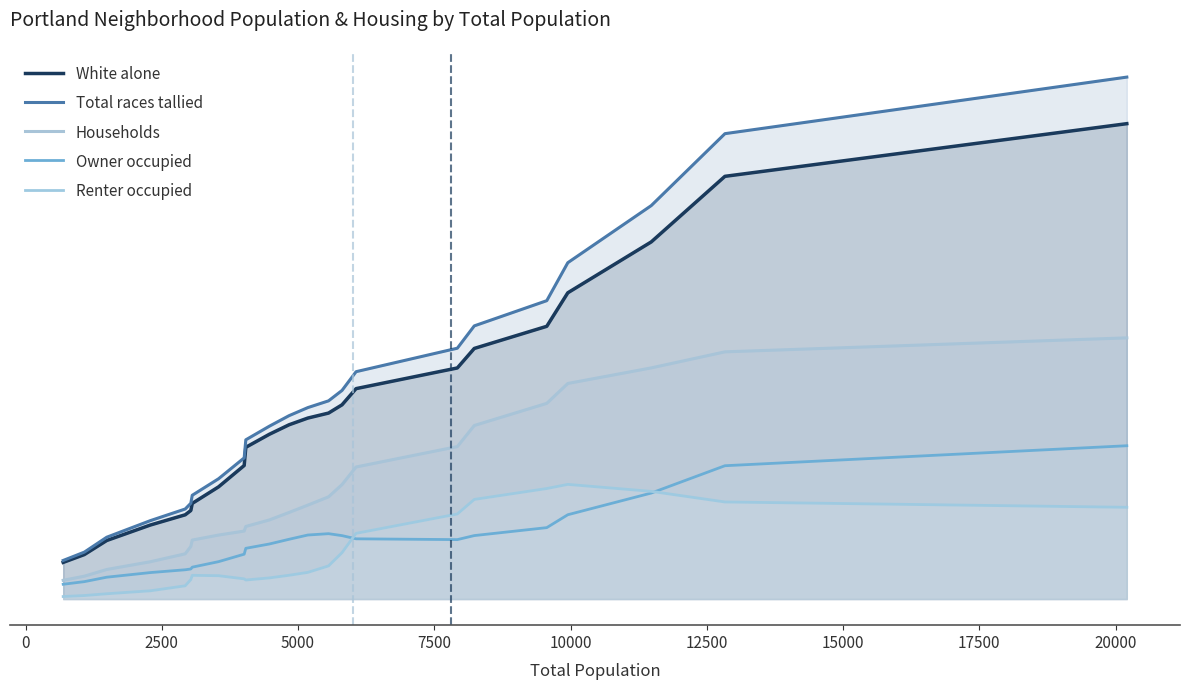

What is the smallest value displayed?

61.5